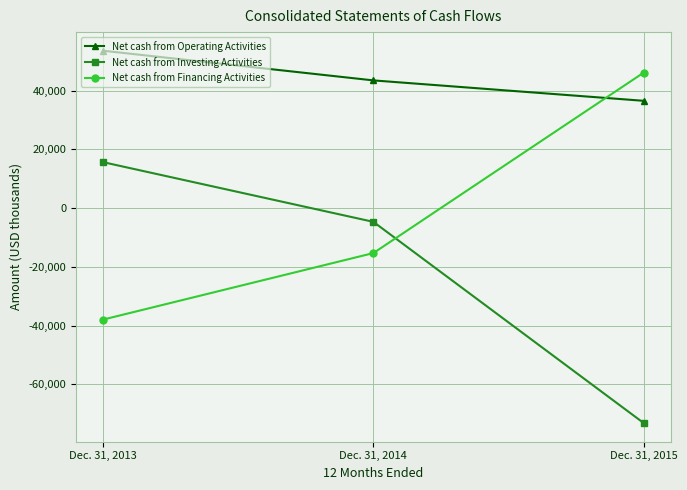

How many lines are shown in the chart?

3